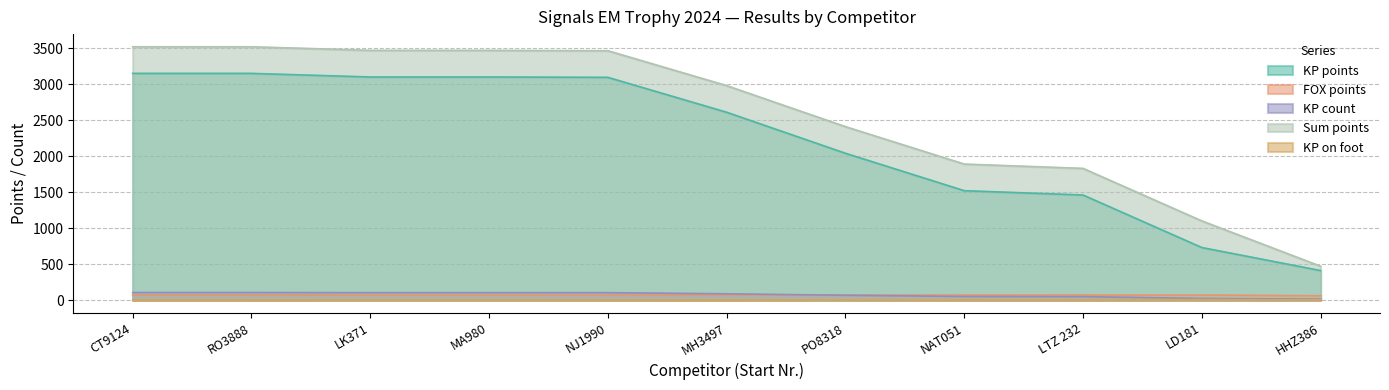

Reading left to right, list all the values displayed in this chart.

KP points: 3150	3150	3100	3100	3095	2610	2040	1520	1460	730	410
FOX points: 70	70	70	70	70	70	70	70	70	70	60
KP count: 105	105	103	103	103	87	67	50	48	23	13
Sum points: 3520	3520	3470	3470	3465	2980	2410	1890	1830	1100	470
KP on foot: 0	0	2	2	1	0	6	4	4	8	4